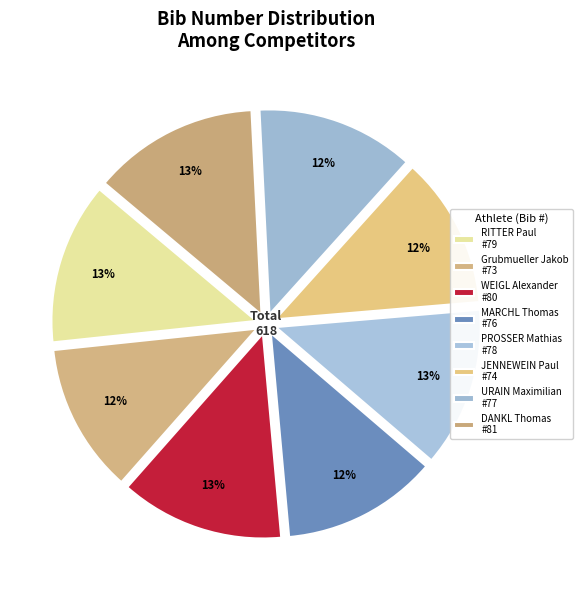

How much of the chart is everything except WEIGL Alexander?

87.1%